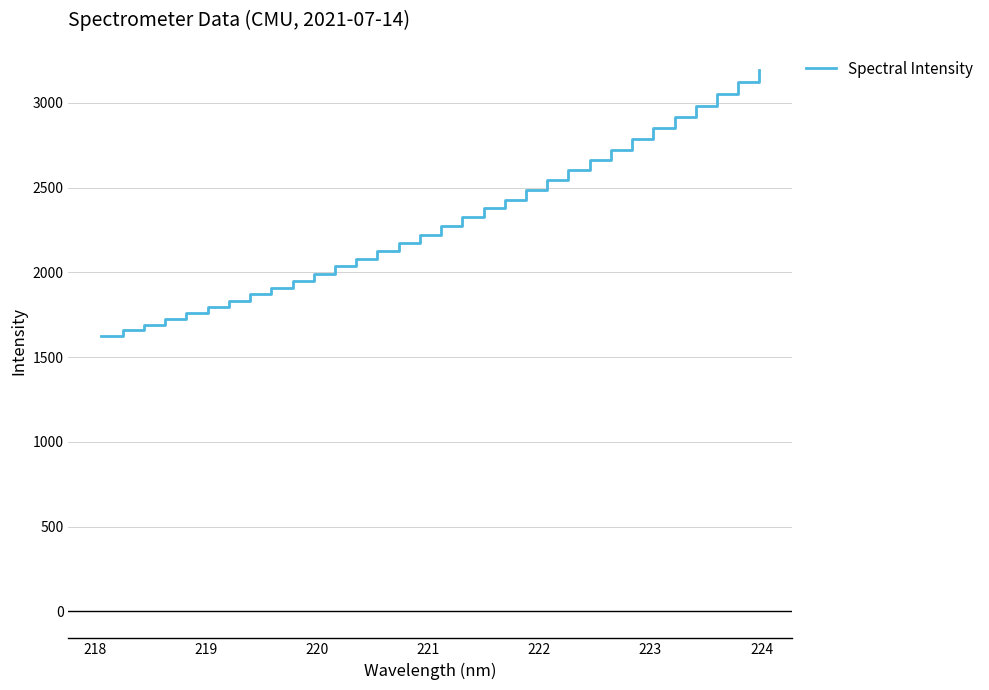

What is the minimum value shown in the chart?

1625.8